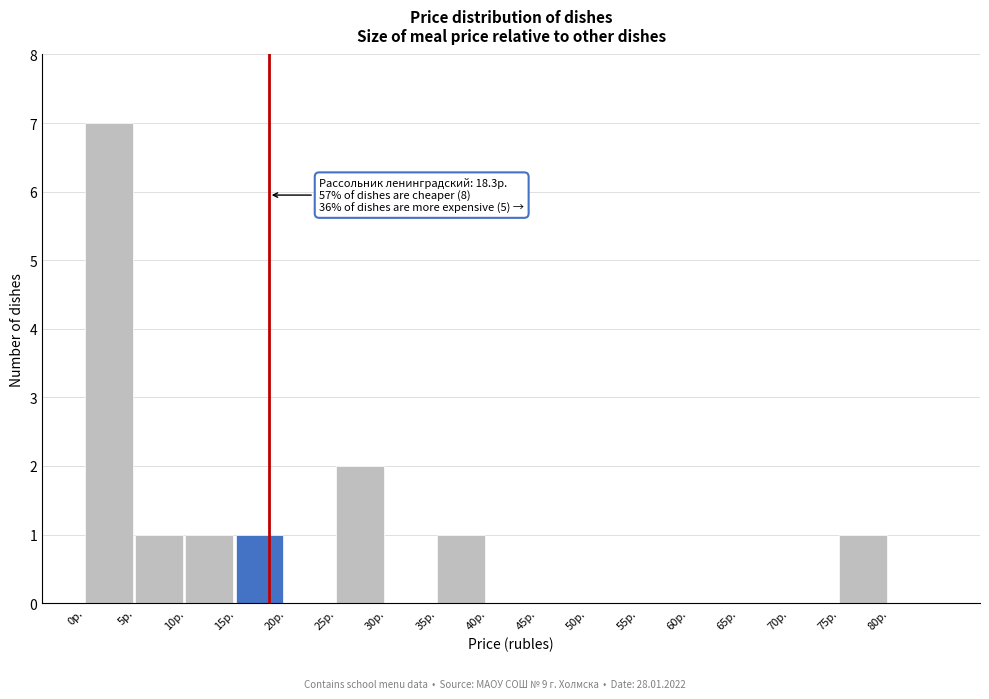

Which range on the x-axis has the tallest bar?

0 to 5